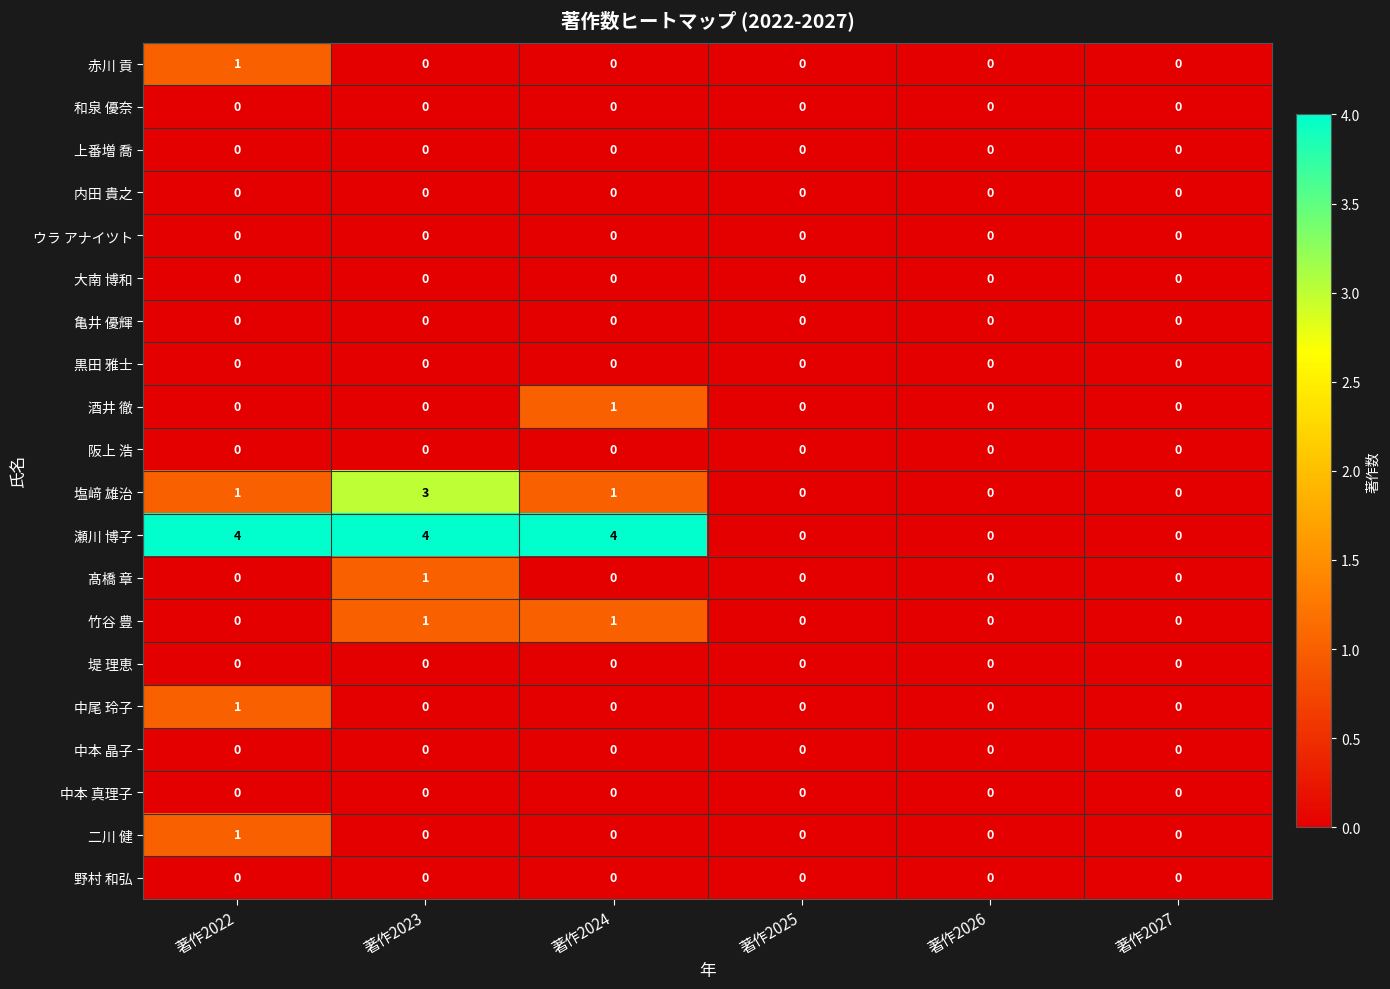

The value of 堤 理恵 at 著作2023 is 0. True or false?

True